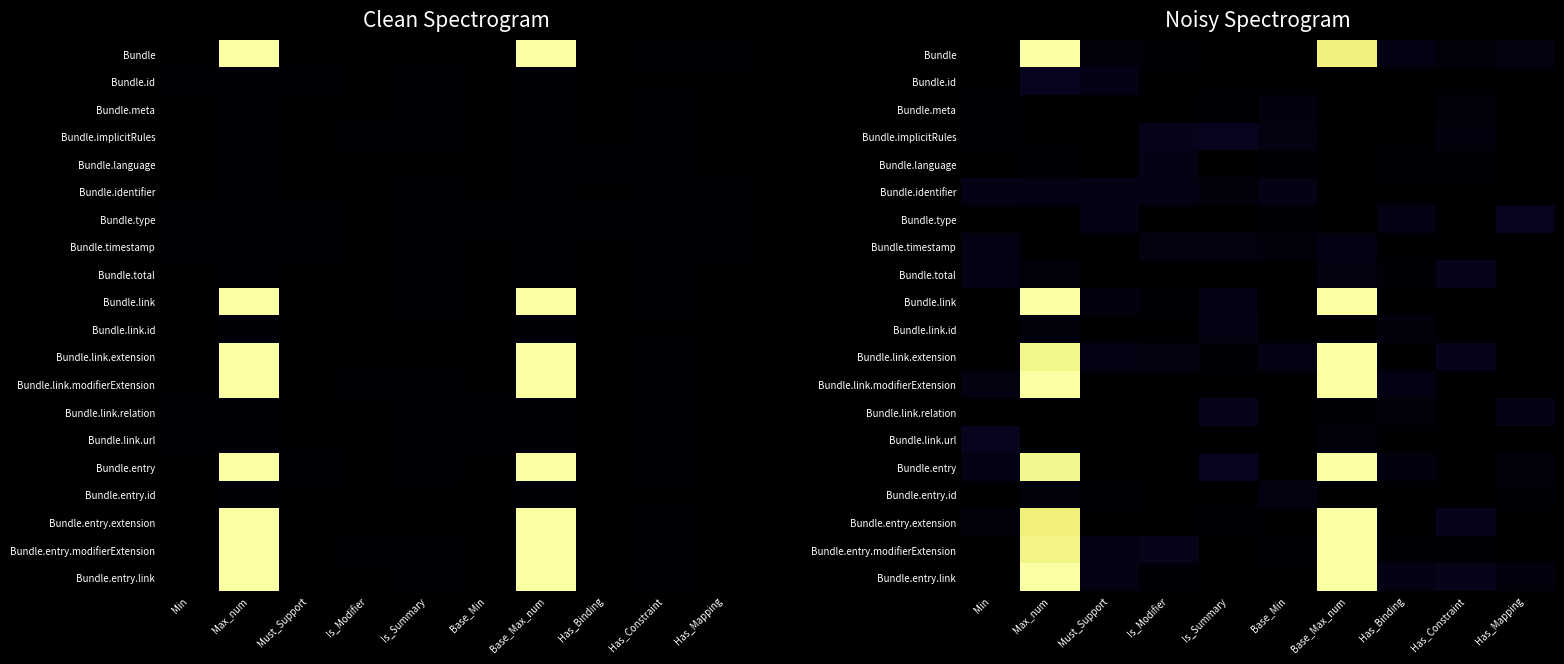

Which category has the highest value in the Bundle.language series?

Is_Modifier